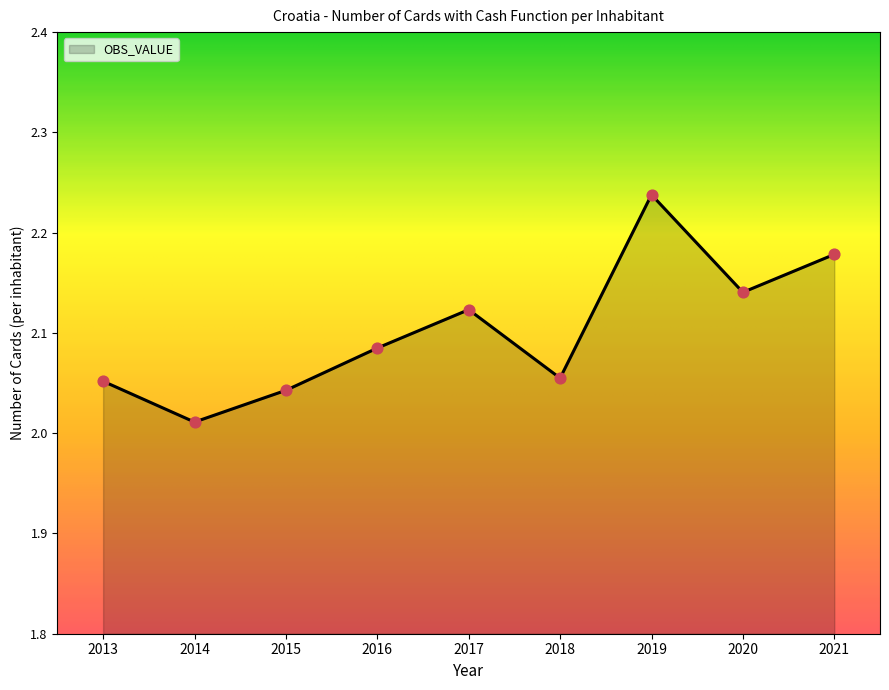

Approximately how many times larger is the value at 2015 compared to 2014?

1.0